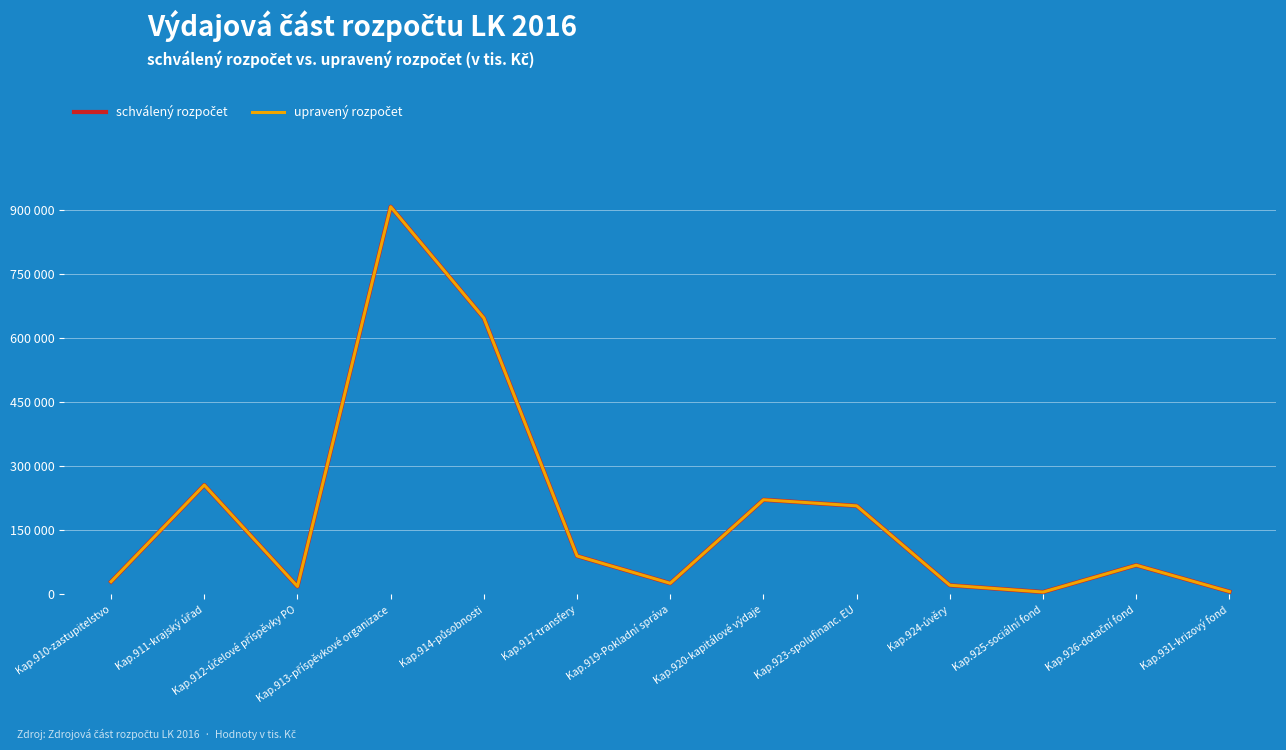

Rank the categories by schválený rozpočet value from lowest to highest.

Kap.925-sociální fond, Kap.931-krizový fond, Kap.912-účelové příspěvky PO, Kap.924-úvěry, Kap.919-Pokladní správa, Kap.910-zastupitelstvo, Kap.926-dotační fond, Kap.917-transfery, Kap.923-spolufinanc. EU, Kap.920-kapitálové výdaje, Kap.911-krajský úřad, Kap.914-působnosti, Kap.913-příspěvkové organizace